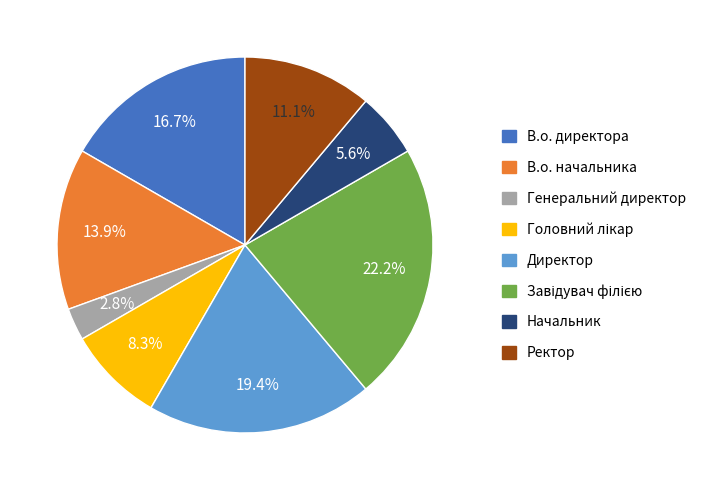

To the nearest percent, what percentage of the pie is В.о. директора?

17%